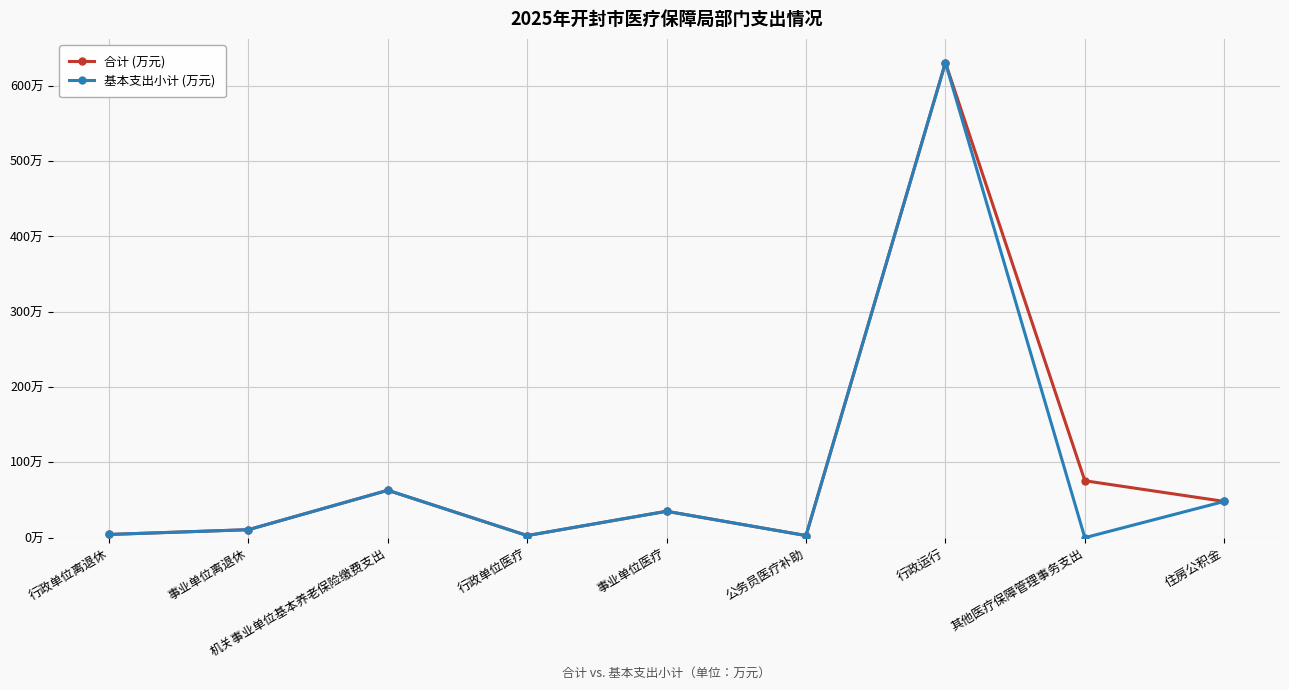

What is the difference between the 合计 (万元) values at 行政单位离退休 and 事业单位医疗?

30.8